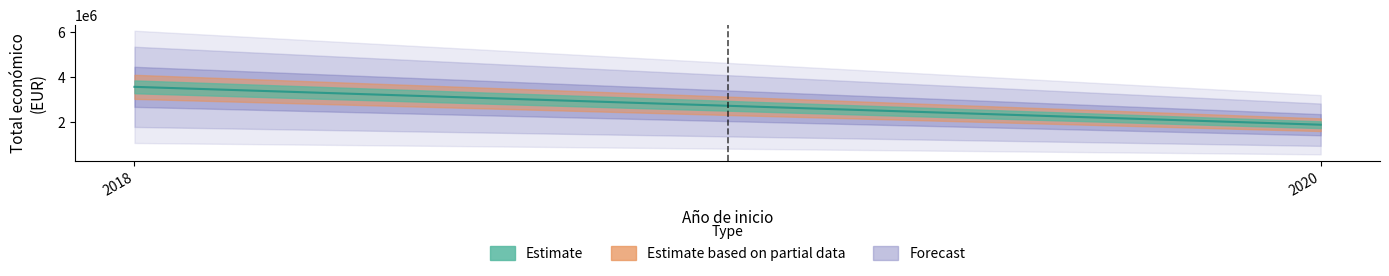

What is the label of the 5th point from the right?

2018